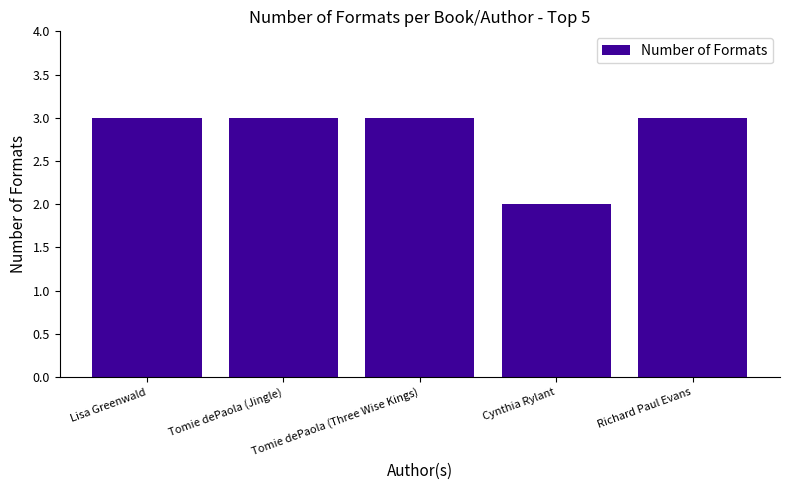

Are the bars horizontal?

No